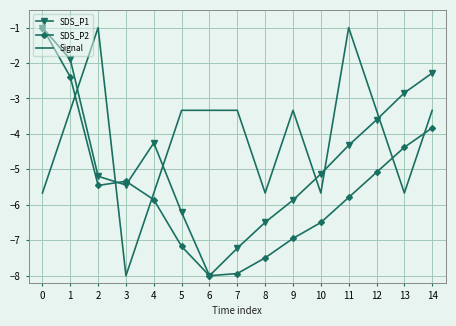

What is the spread (max minus min) of values at 11?

4.8